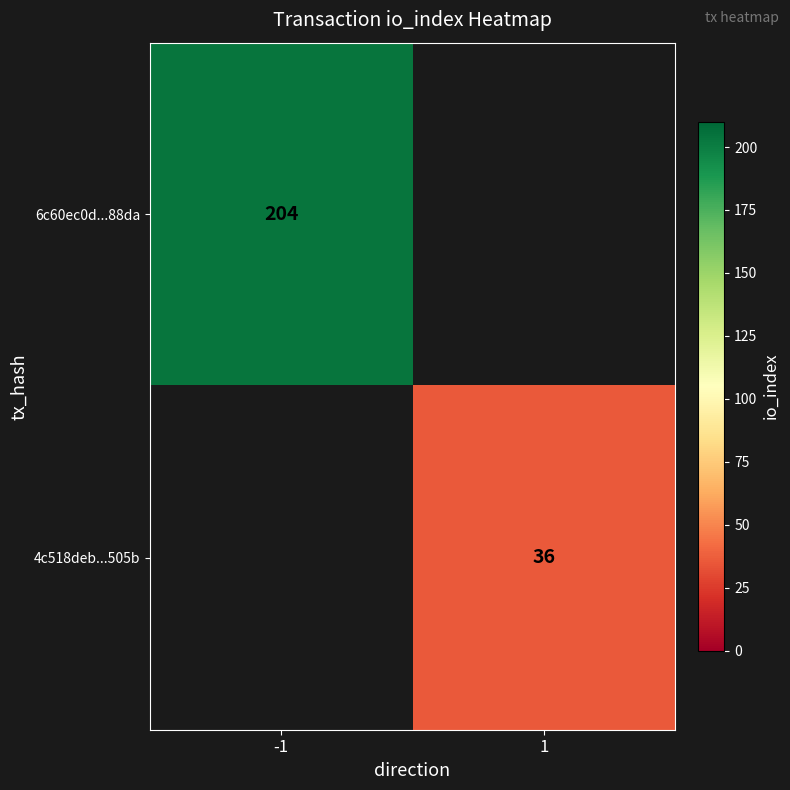

The 6c60ec0d...88da series shows 204 at -1. True or false?

True